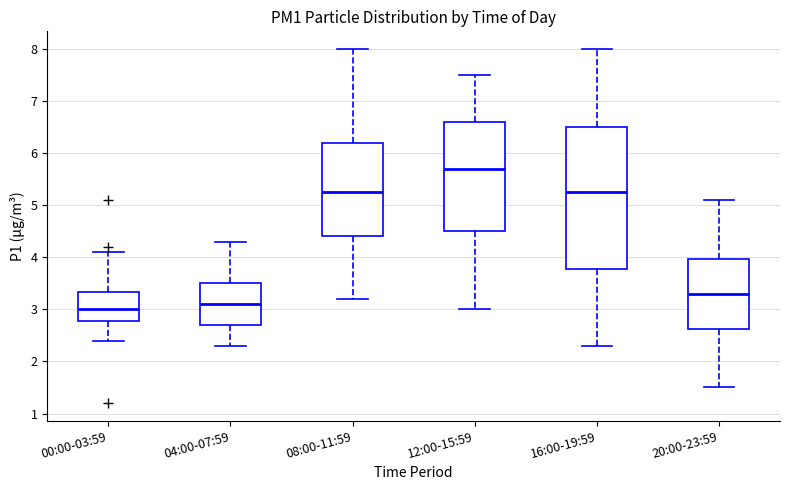

Where does the upper whisker of the box for 04:00-07:59 end on the y-axis? The values are not printed on the chart, so give them approximately, as read against the axis.

4.3